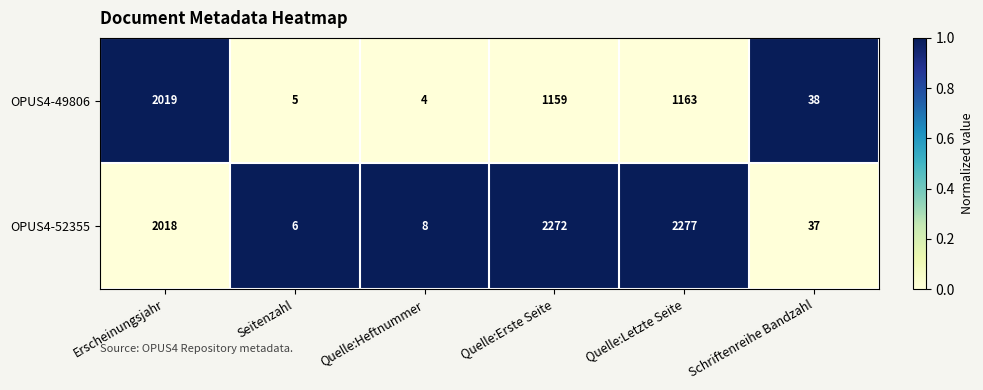

Which label corresponds to the smallest value in the chart?

Quelle:Heftnummer